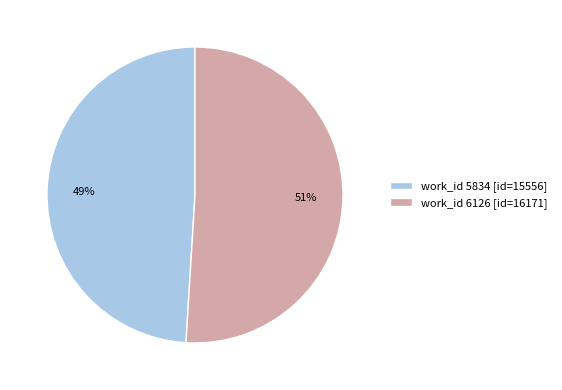

Is there any slice that represents more than half of the pie?

Yes